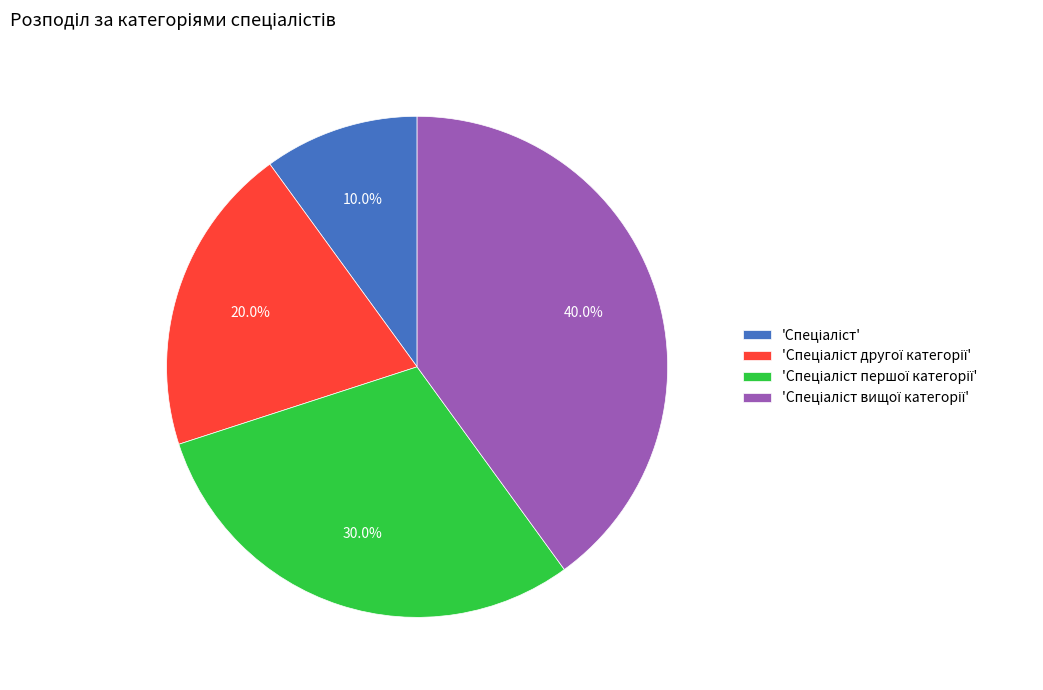

Does any single category account for the majority?

No